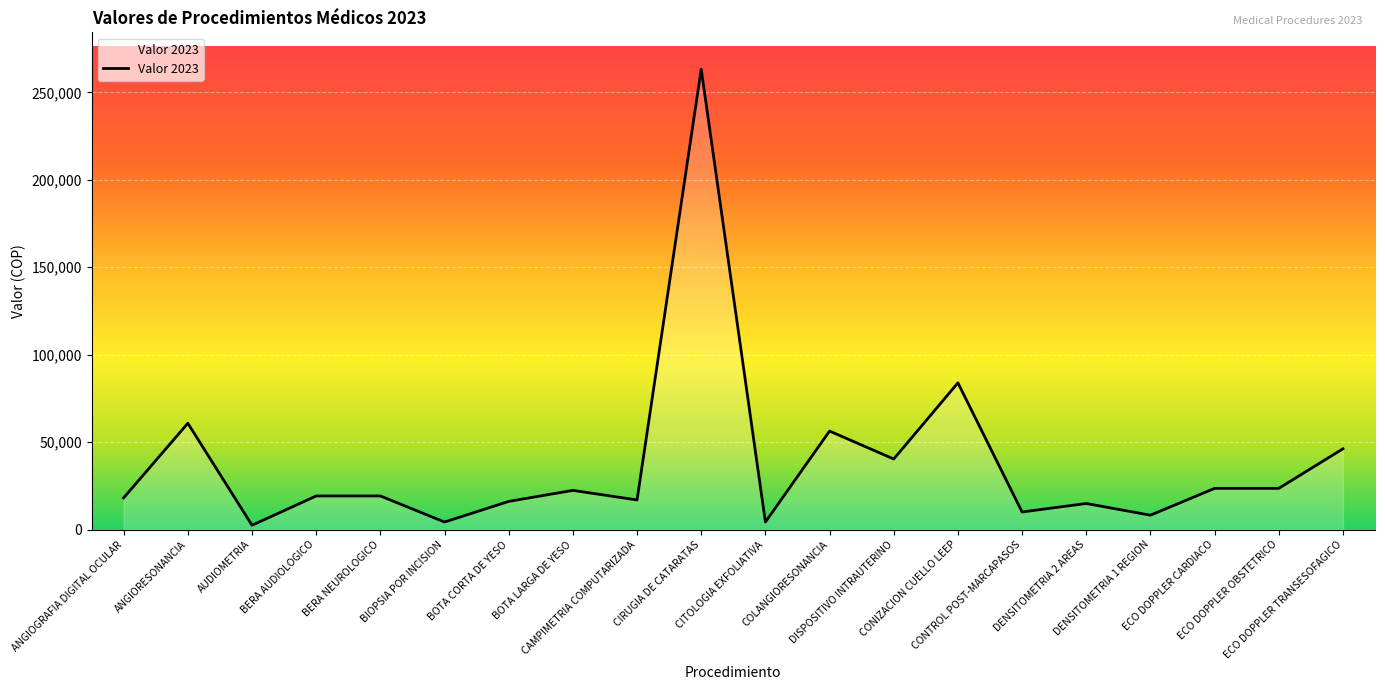

Does the chart have visible grid lines?

Yes